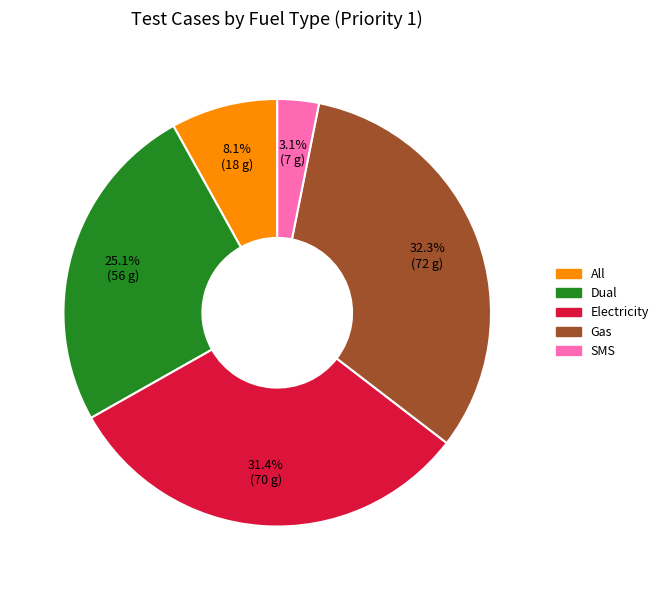

Is there a majority slice in this chart?

No